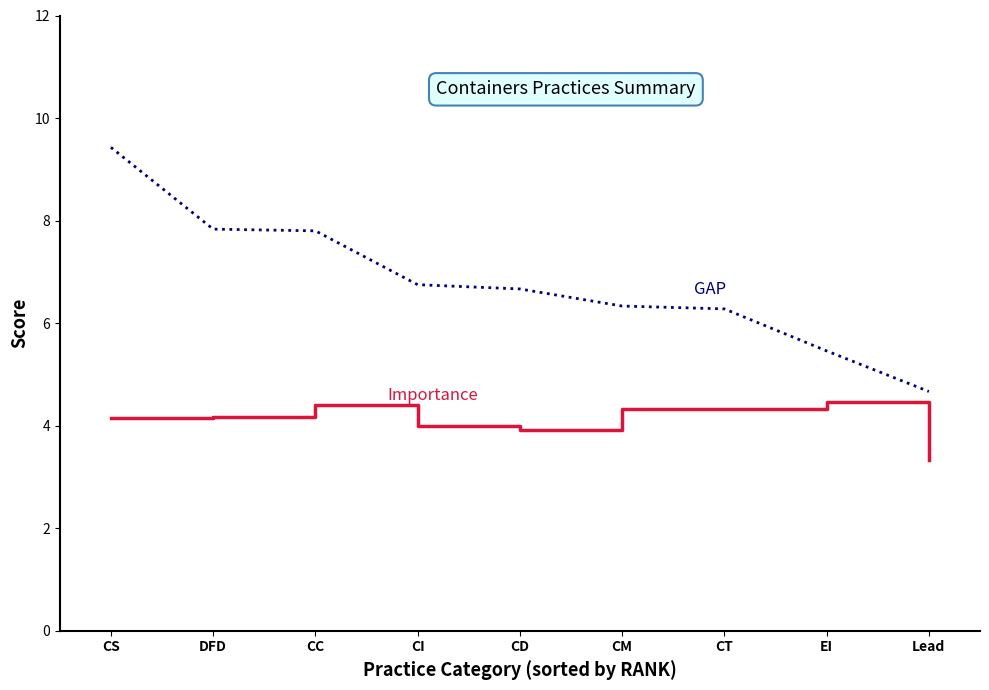

What position from the right is CC?

7